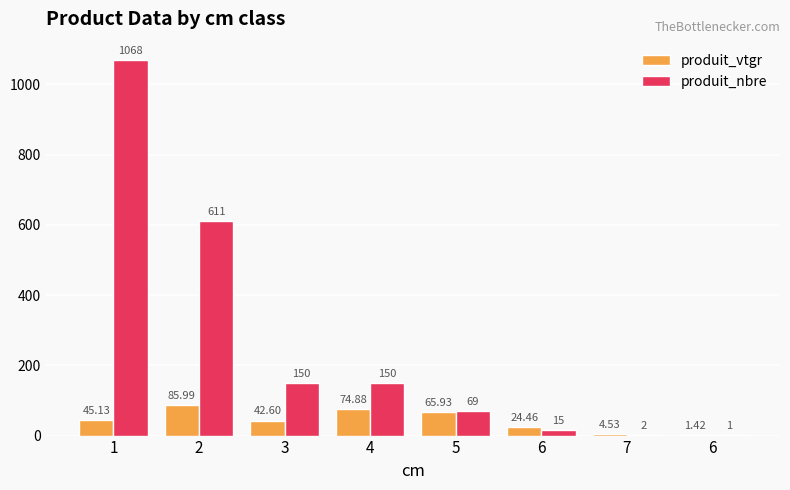

What are all the series names shown in the legend?

produit_vtgr, produit_nbre